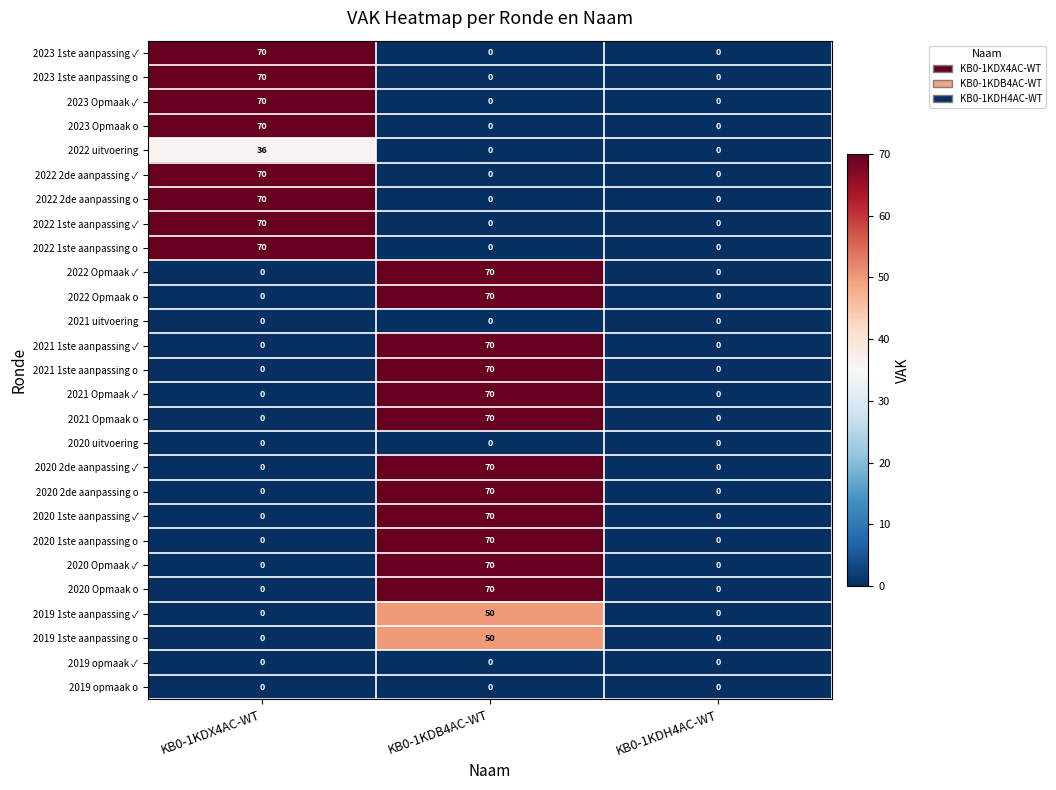

What is the approximate value of 2021 1ste aanpassing ✓ at KB0-1KDB4AC-WT?

70